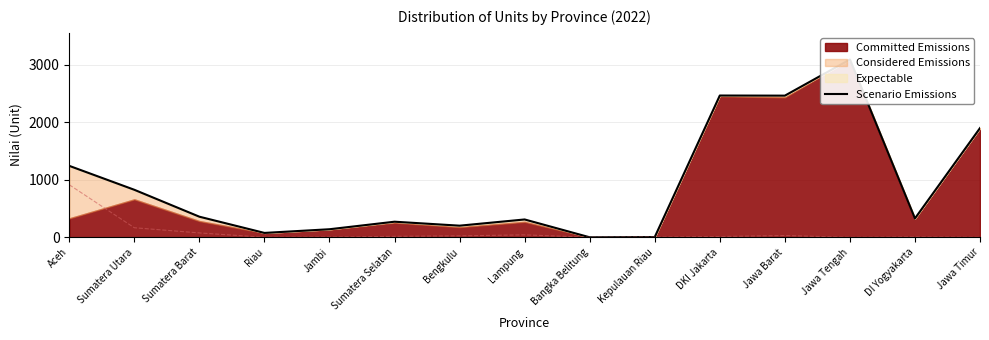

Count the number of categories in the chart.

15